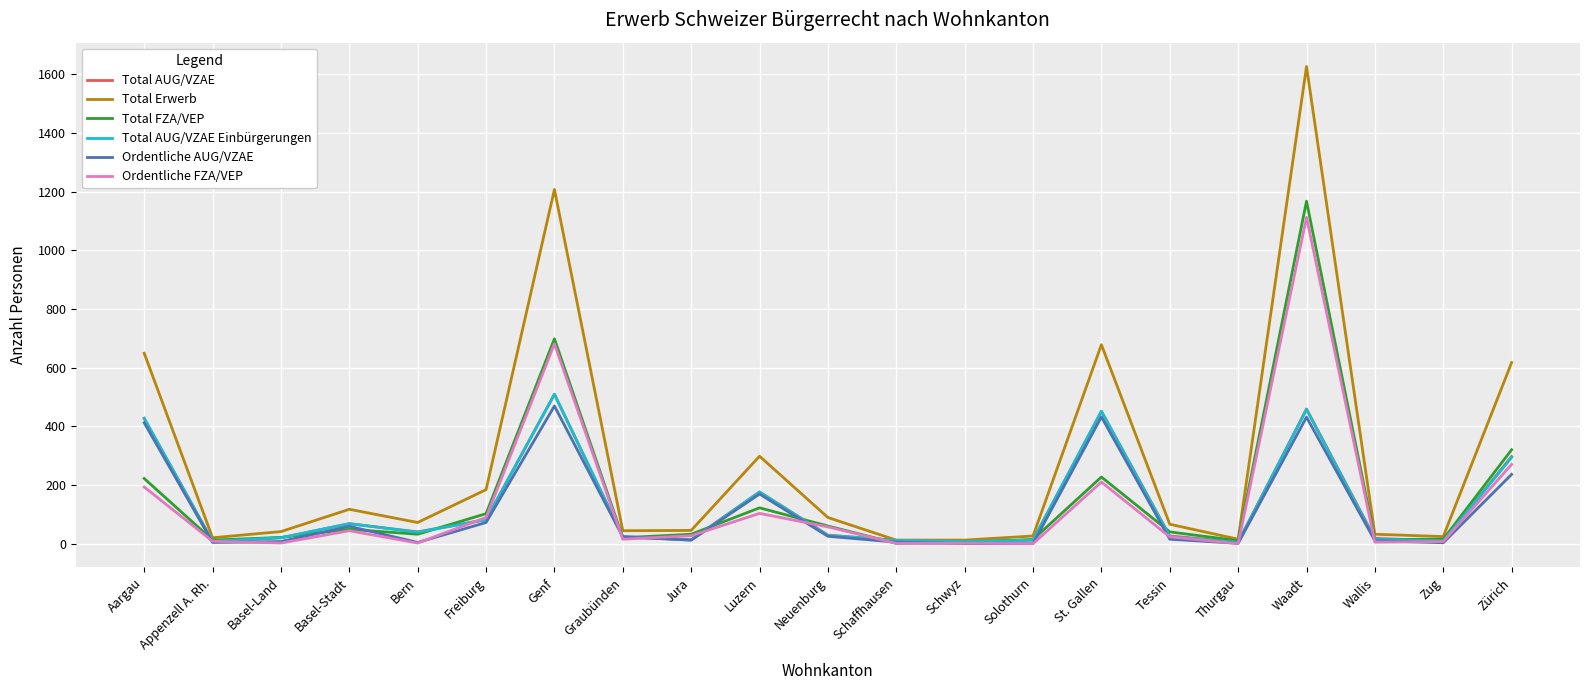

At which label does Total FZA/VEP reach its peak?

Waadt